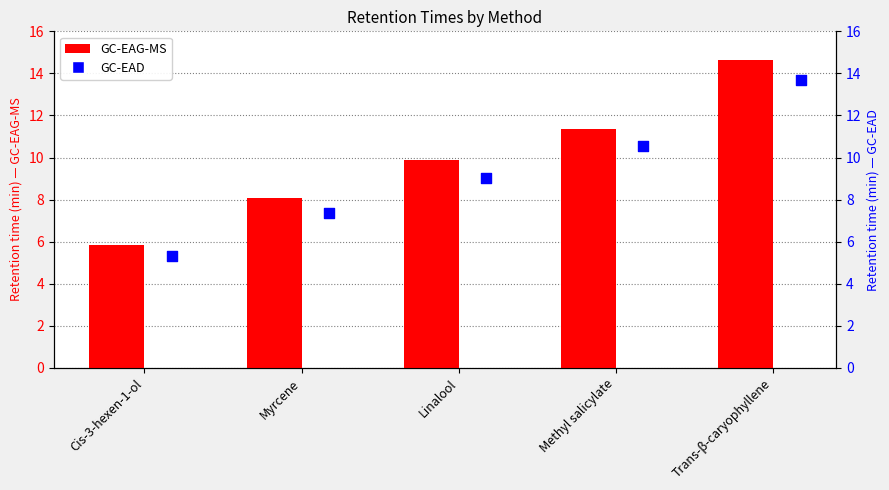

What is the total value across all series at Methyl salicylate?

21.9